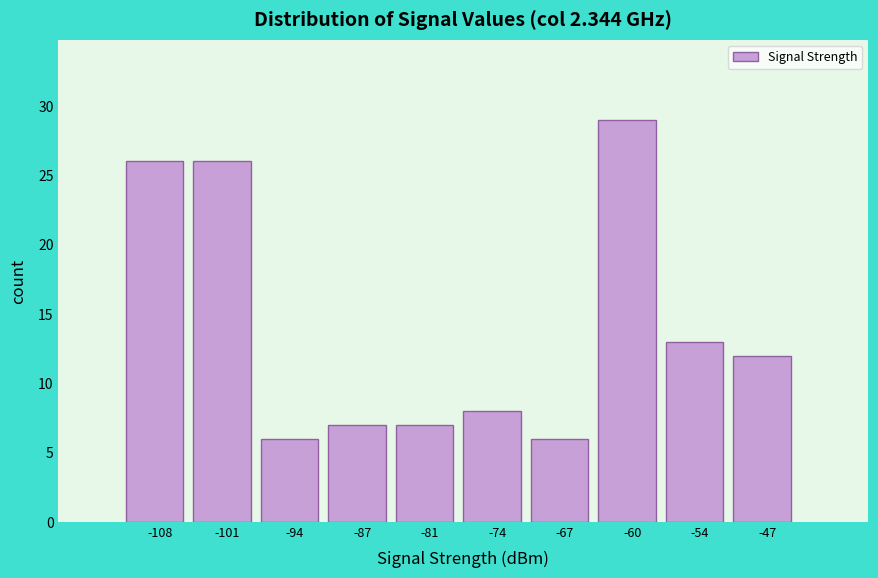

Reading left to right, transcribe this chart: for each bar, give the range it covers on the x-axis and its height. Neither the bar edges nor the heights are printed on the chart, so give them approximately, as read against the axes.

-111 to -104: 26
-104 to -97: 26
-97 to -91: 6
-91 to -84: 7
-84 to -77: 7
-77 to -70: 8
-70 to -64: 6
-64 to -57: 29
-57 to -50: 13
-50 to -43: 12